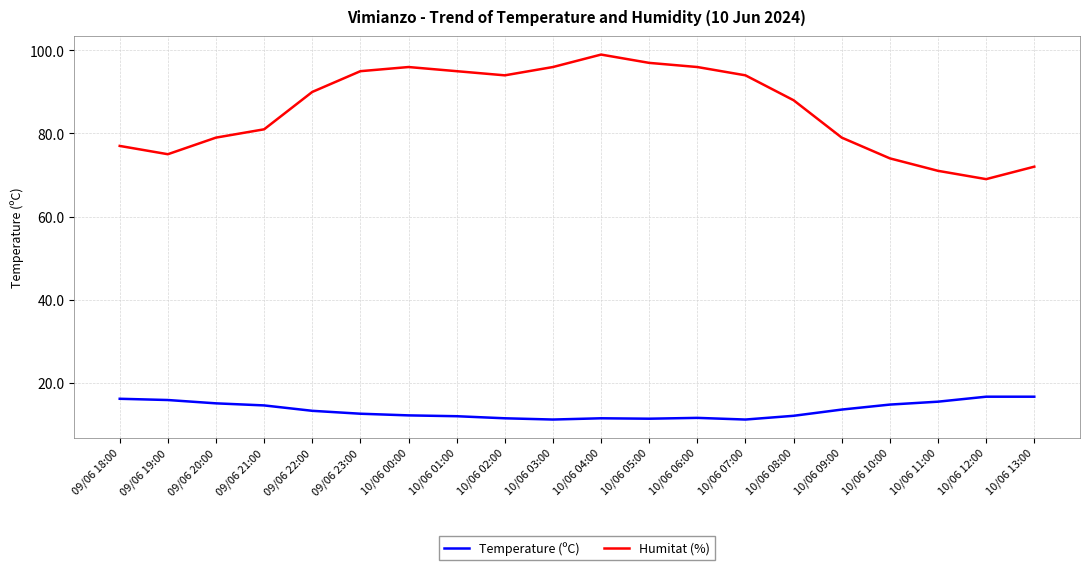

What is the smallest value displayed?

11.1